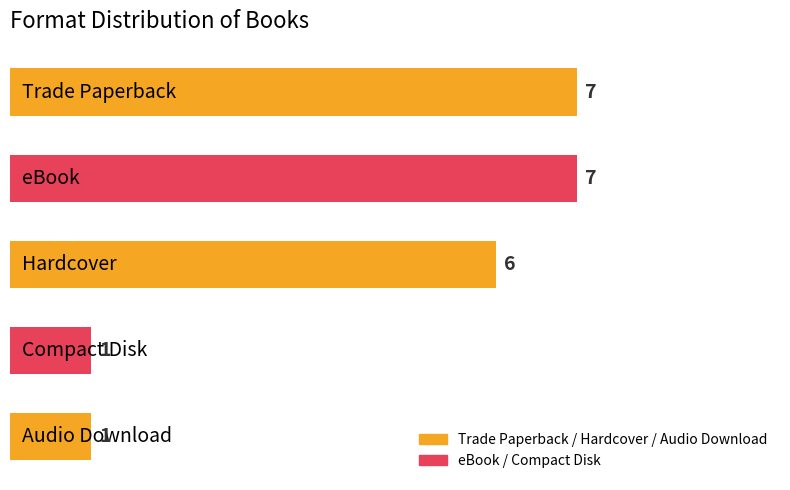

What is the maximum value shown in the chart?

7